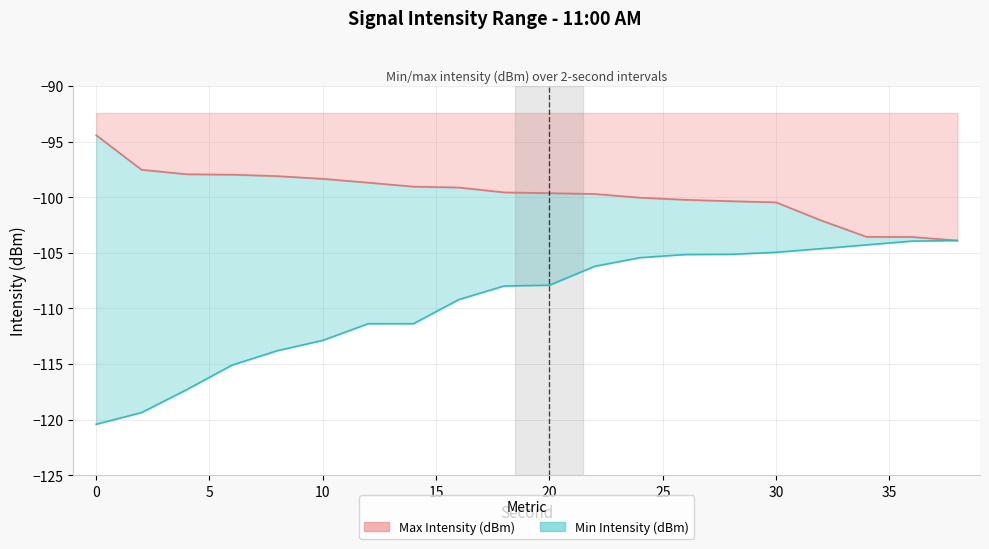

How many lines are shown in the chart?

2